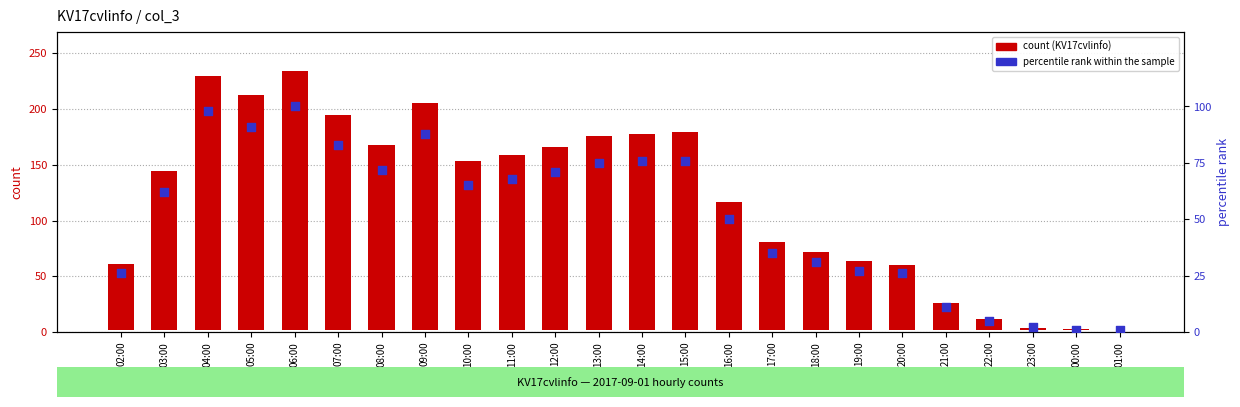

Which series has the widest spread of Y values?

count (KV17cvlinfo)